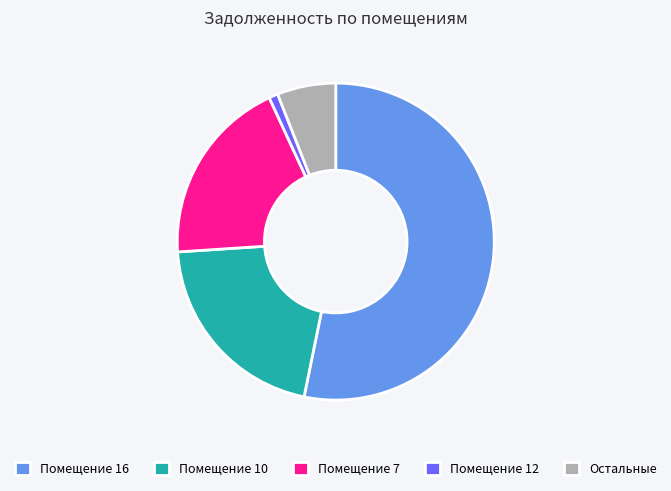

Which category has the biggest portion of the pie?

Помещение 16